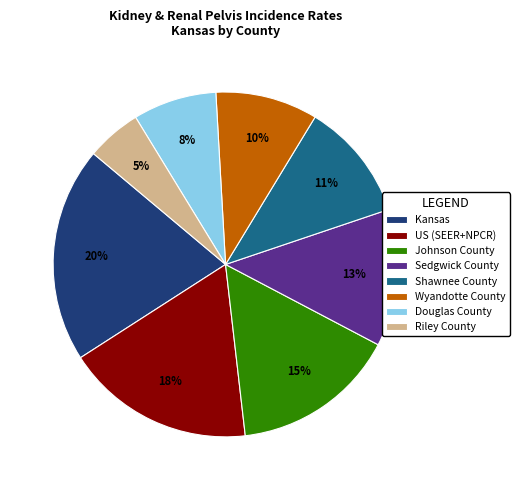

What is the largest slice in the pie chart?

Kansas